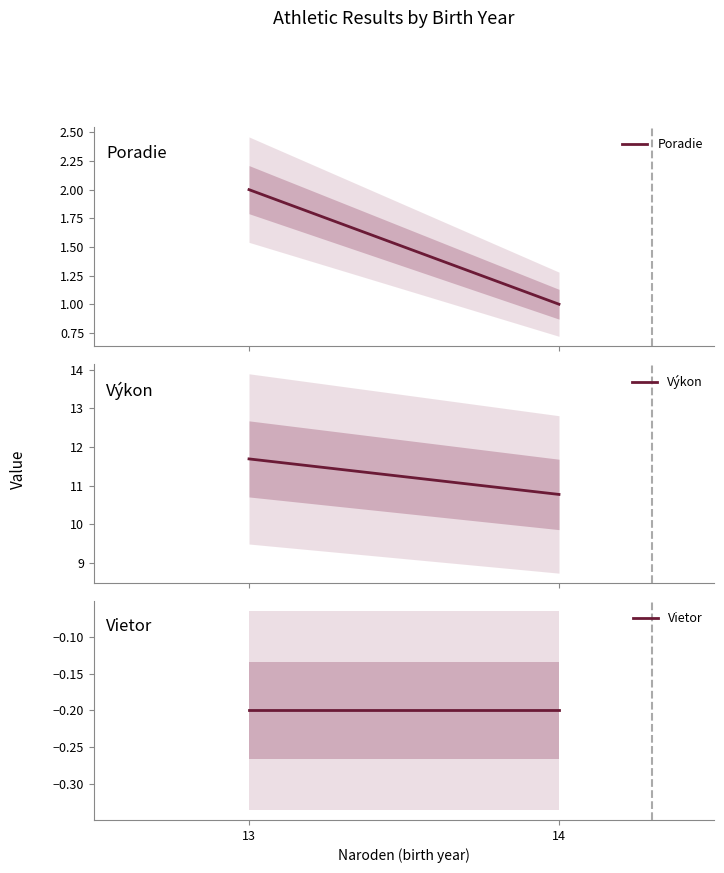

Is this an area chart (filled region under the line)?

No